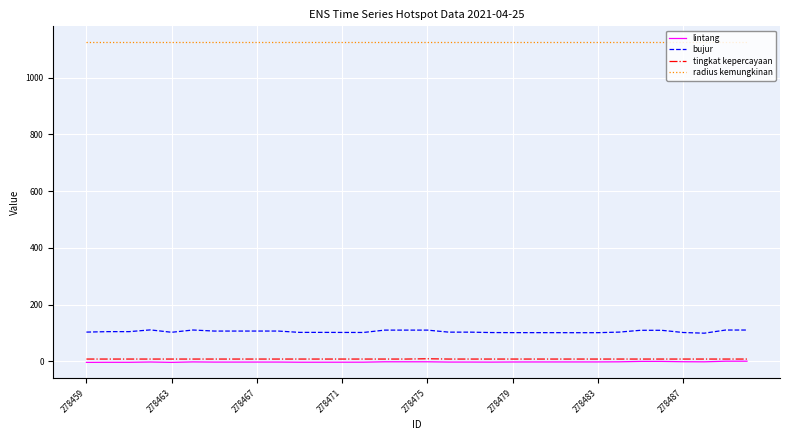

How many lines are shown in the chart?

4